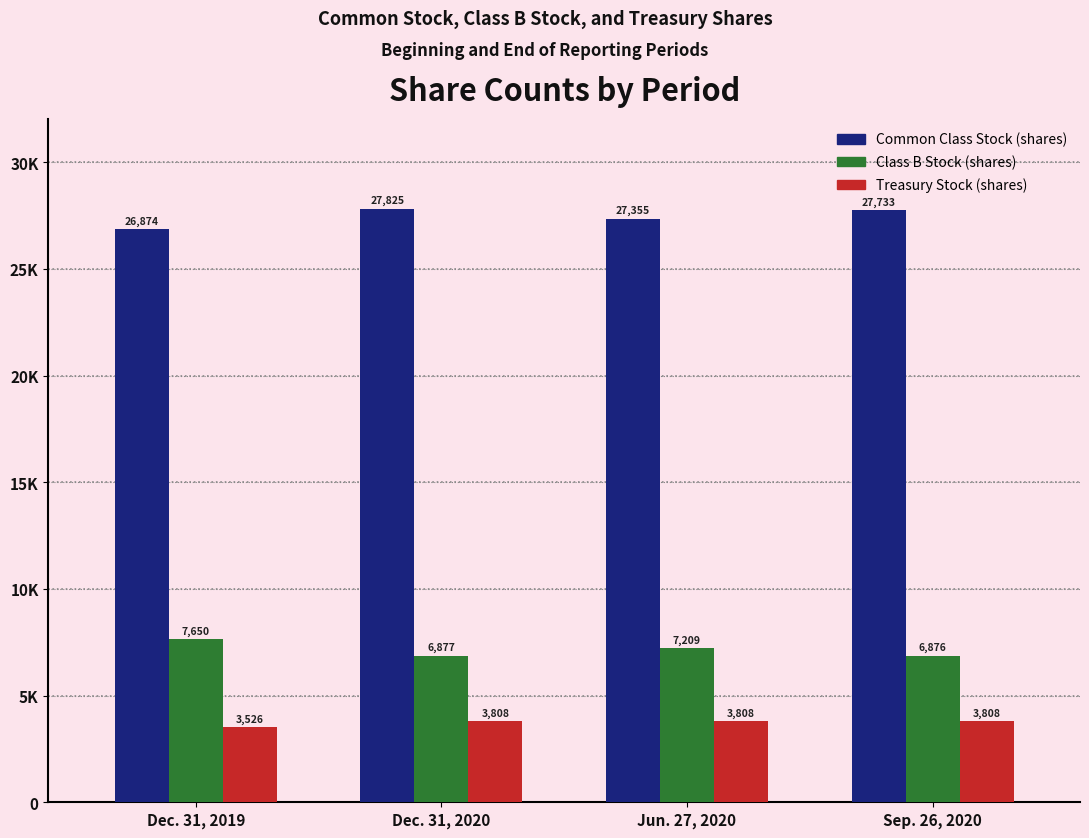

Does the chart contain any negative values?

No